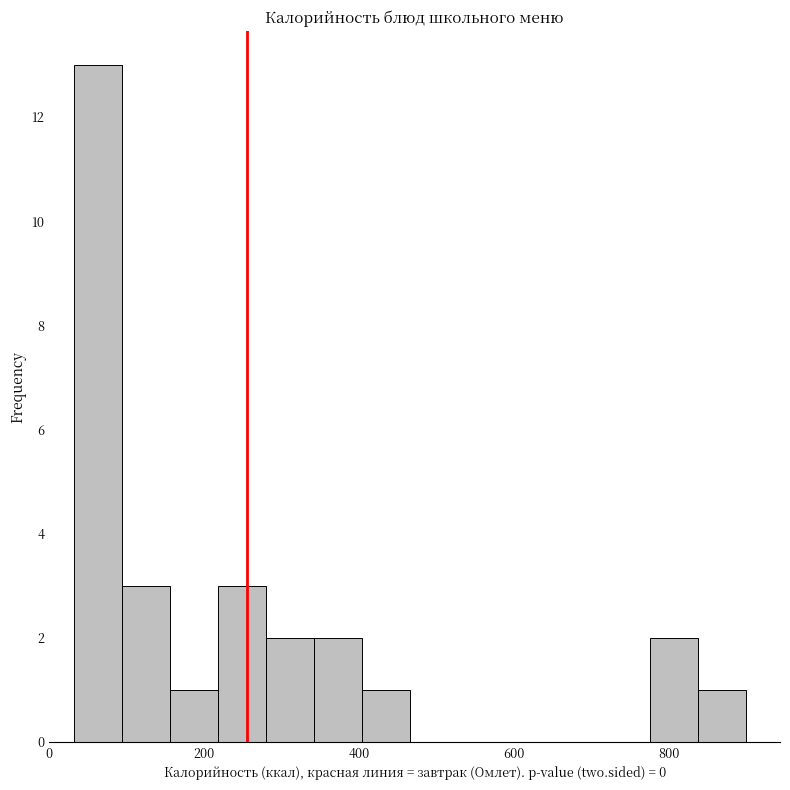

Read against the x-axis, roughly where is the centre of the tallest bar?

60